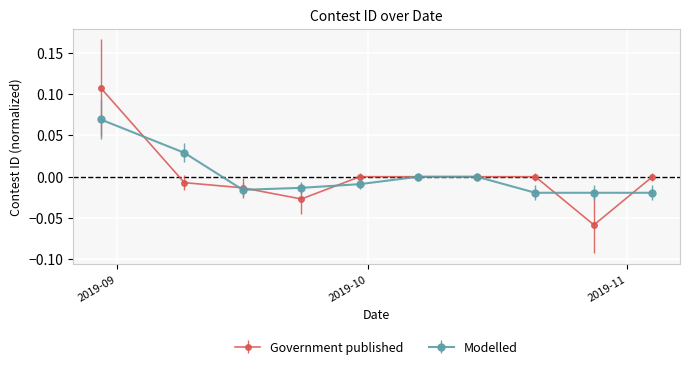

Rank the series by their maximum value, from lowest to highest.

Modelled, Government published